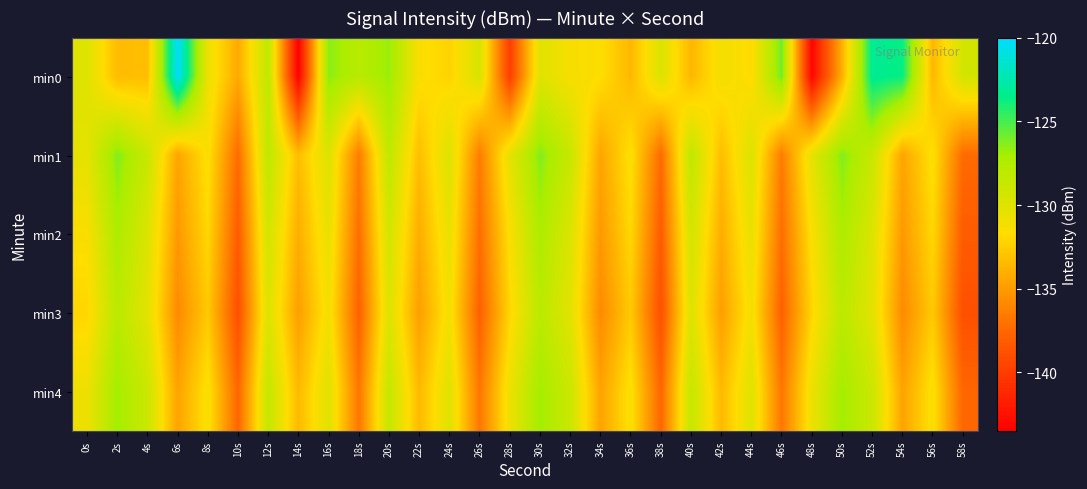

Reading left to right, transcribe all the data shown in this chart.

min0: 0s=-129.9	2s=-133.4	4s=-133.3	6s=-120.2	8s=-130.7	10s=-134.2	12s=-128.3	14s=-143.4	16s=-126.4	18s=-127.9	20s=-126.7	22s=-131.5	24s=-132.2	26s=-129.6	28s=-139.9	30s=-130.1	32s=-131.3	34s=-131.6	36s=-133.6	38s=-129.8	40s=-133.6	42s=-131.1	44s=-131.9	46s=-125.8	48s=-143.2	50s=-134.0	52s=-123.2	54s=-123.7	56s=-133.6	58s=-129.3
min1: 0s=-130.4	2s=-126.2	4s=-128.7	6s=-134.5	8s=-131.5	10s=-137.4	12s=-128.3	14s=-133.3	16s=-129.9	18s=-136.5	20s=-128.3	22s=-133.3	24s=-129.9	26s=-136.5	28s=-130.4	30s=-126.2	32s=-128.7	34s=-134.5	36s=-131.5	38s=-137.4	40s=-128.3	42s=-133.3	44s=-129.9	46s=-136.5	48s=-130.4	50s=-126.2	52s=-128.7	54s=-134.5	56s=-131.5	58s=-137.4
min2: 0s=-131.5	2s=-127.3	4s=-129.8	6s=-135.1	8s=-132.0	10s=-138.2	12s=-129.3	14s=-134.1	16s=-130.5	18s=-137.2	20s=-129.3	22s=-134.1	24s=-130.5	26s=-137.2	28s=-131.5	30s=-127.3	32s=-129.8	34s=-135.1	36s=-132.0	38s=-138.2	40s=-129.3	42s=-134.1	44s=-130.5	46s=-137.2	48s=-131.5	50s=-127.3	52s=-129.8	54s=-135.1	56s=-132.0	58s=-138.2
min3: 0s=-132.1	2s=-128.0	4s=-130.2	6s=-135.8	8s=-132.7	10s=-138.9	12s=-129.9	14s=-134.8	16s=-131.1	18s=-137.9	20s=-129.9	22s=-134.8	24s=-131.1	26s=-137.9	28s=-132.1	30s=-128.0	32s=-130.2	34s=-135.8	36s=-132.7	38s=-138.9	40s=-129.9	42s=-134.8	44s=-131.1	46s=-137.9	48s=-132.1	50s=-128.0	52s=-130.2	54s=-135.8	56s=-132.7	58s=-138.9
min4: 0s=-130.8	2s=-126.9	4s=-128.9	6s=-134.6	8s=-131.4	10s=-137.6	12s=-128.6	14s=-133.5	16s=-130.0	18s=-136.8	20s=-128.6	22s=-133.5	24s=-130.0	26s=-136.8	28s=-130.8	30s=-126.9	32s=-128.9	34s=-134.6	36s=-131.4	38s=-137.6	40s=-128.6	42s=-133.5	44s=-130.0	46s=-136.8	48s=-130.8	50s=-126.9	52s=-128.9	54s=-134.6	56s=-131.4	58s=-137.6